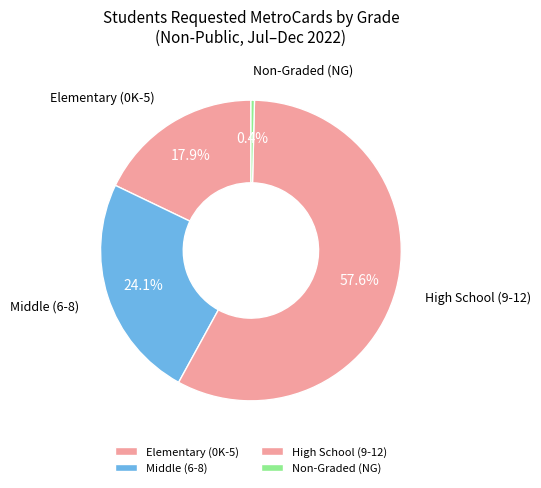

How many segments does this pie chart have?

4